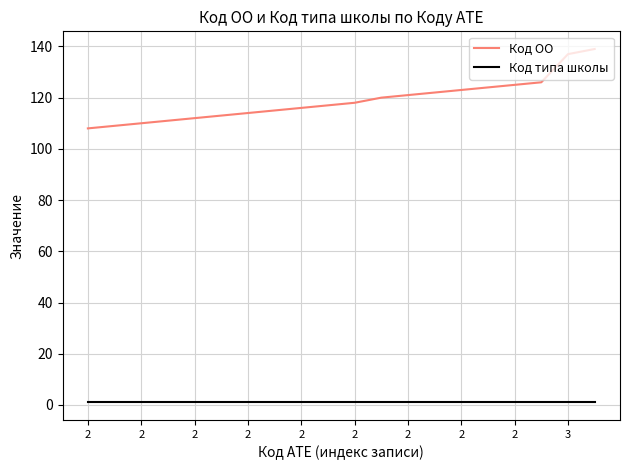

Rank the series by their average value, from highest to lowest.

Код ОО, Код типа школы